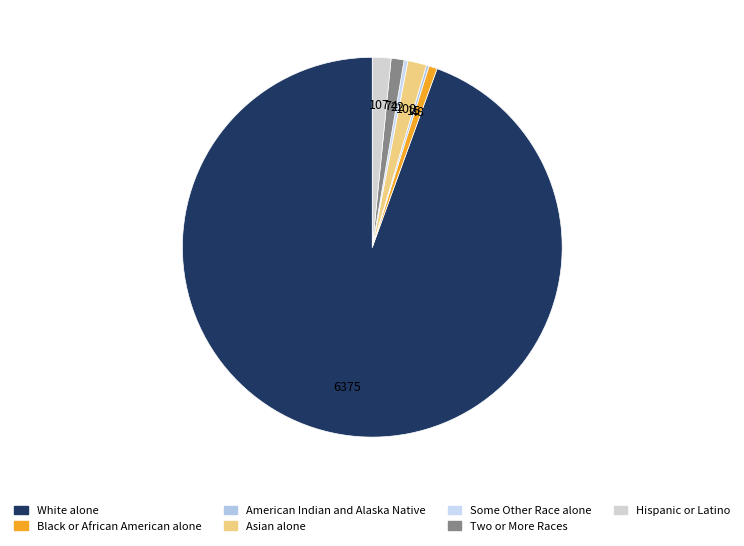

Combined, do Asian alone and Black or African American alone account for over 50%?

No